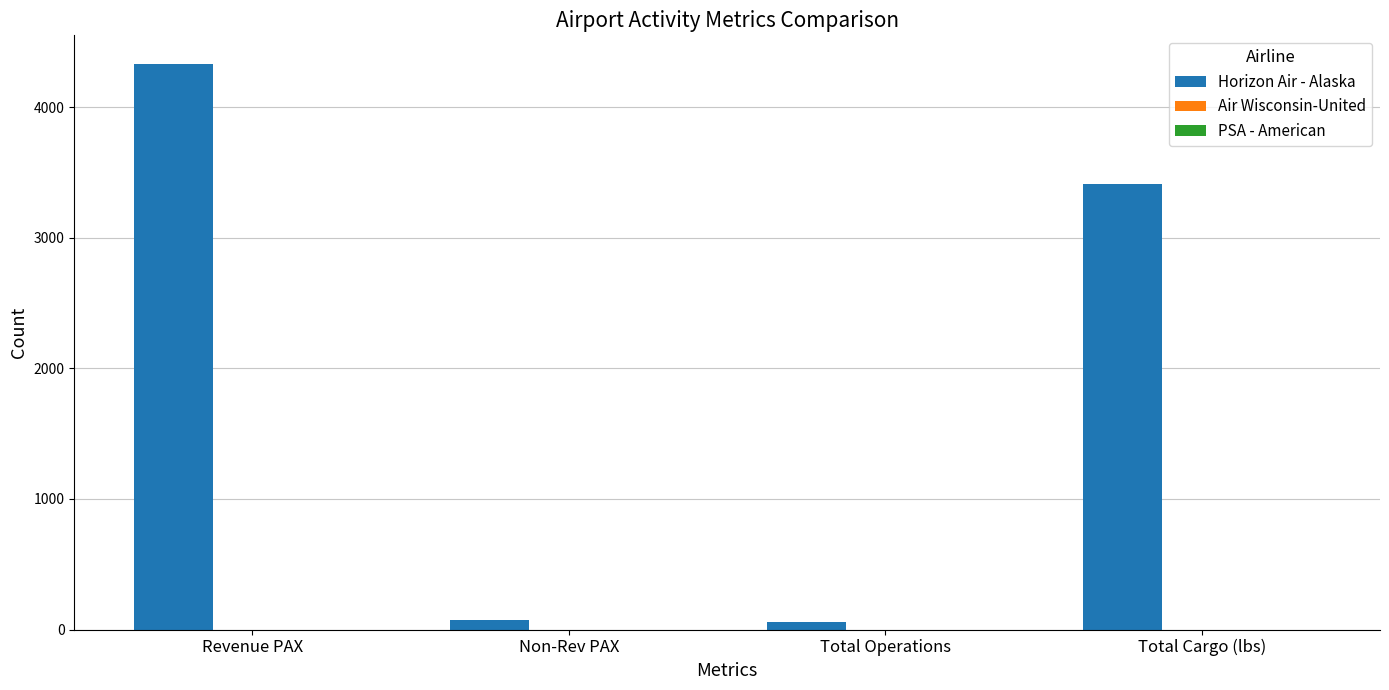

What position from the left is Total Operations?

3